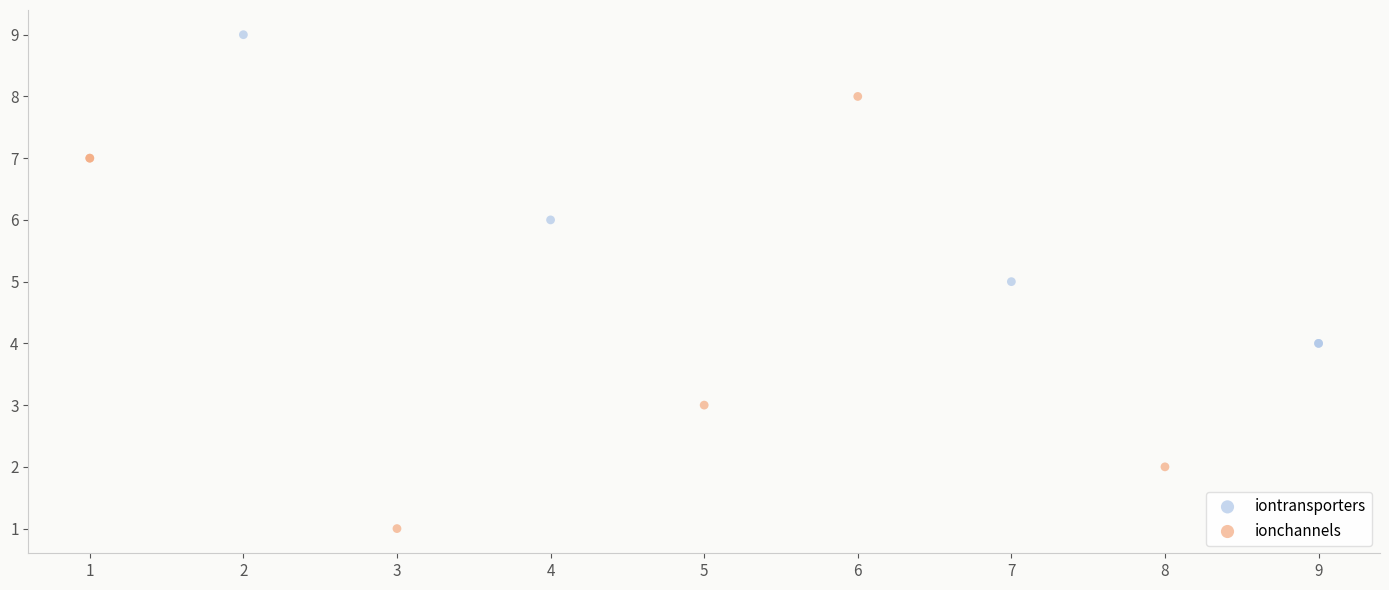

Which series reaches the maximum Y coordinate?

iontransporters